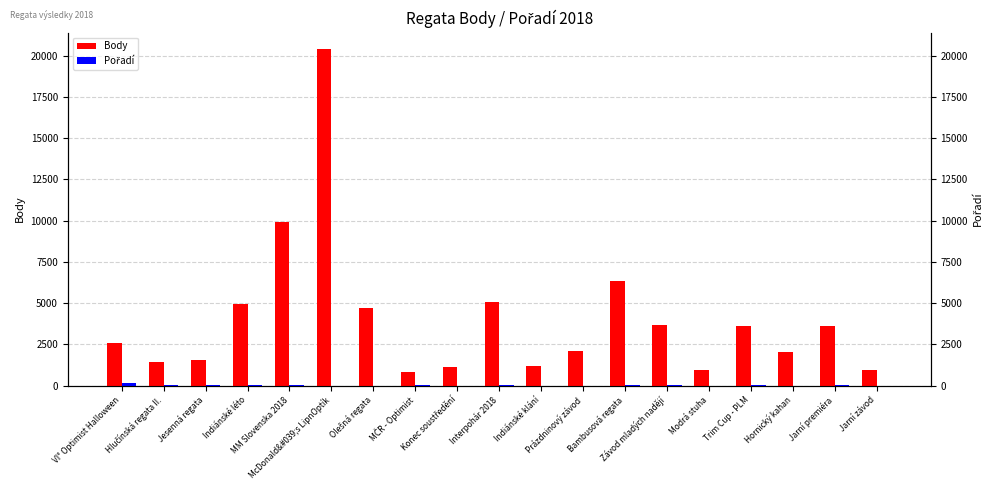

True or false: Body has a value of 9936 at MM Slovenska 2018.

True